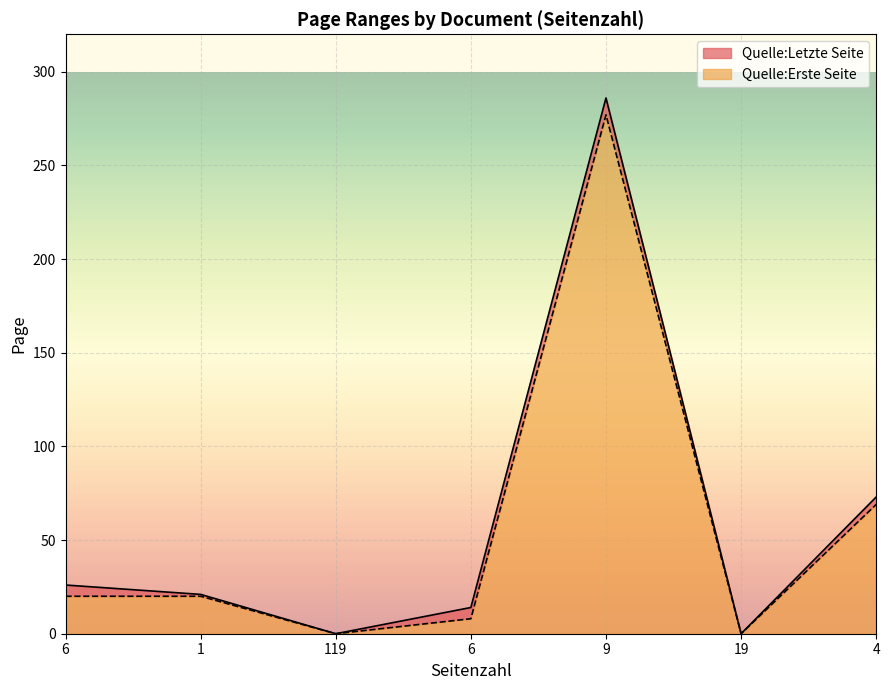

At which category does Quelle:Erste Seite reach its first local peak?

9